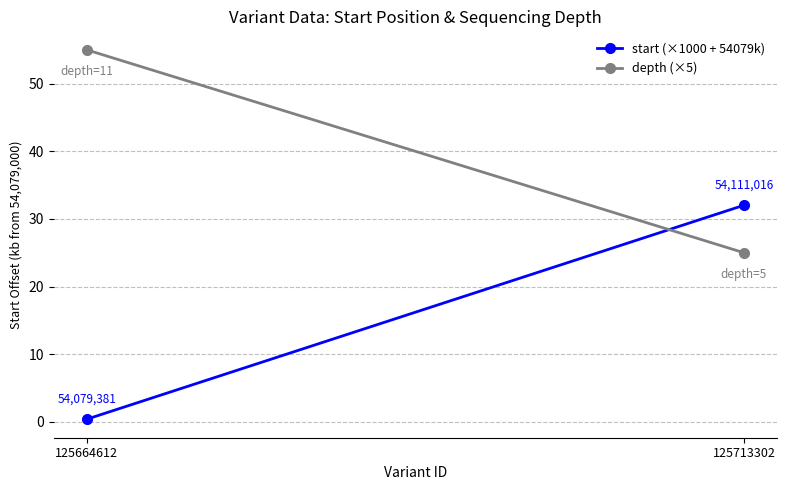

How many series are shown in this chart?

2